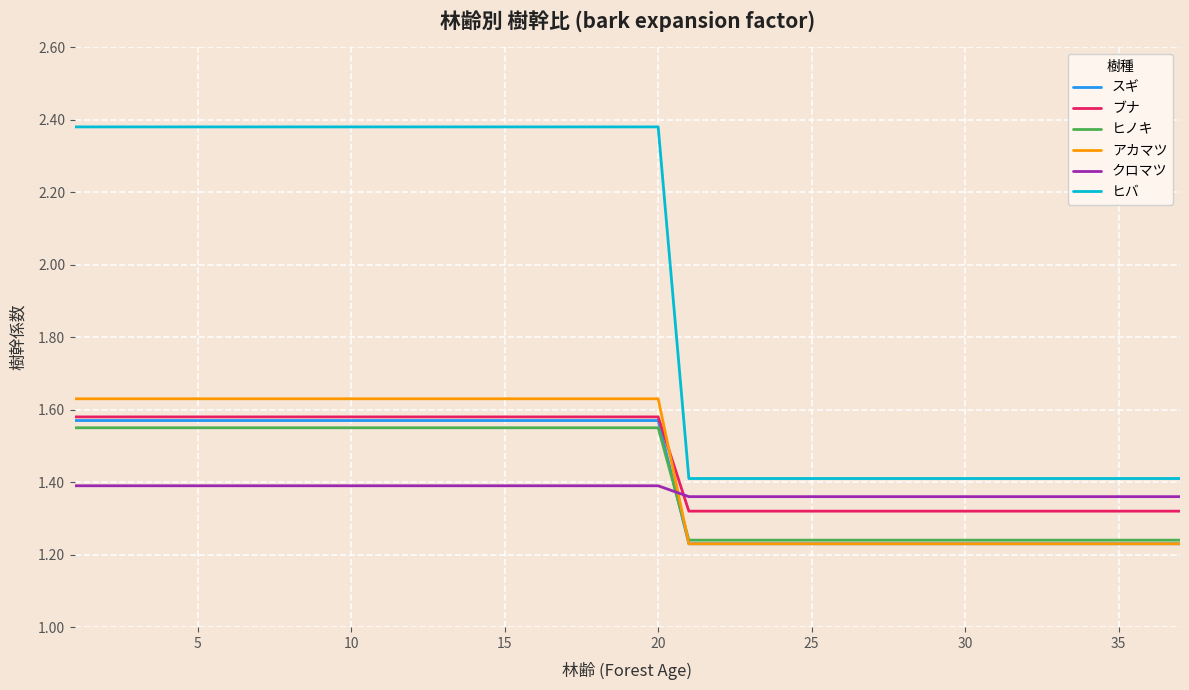

True or false: ブナ and クロマツ intersect in this chart.

True